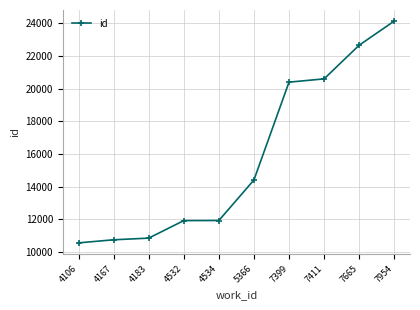

The value at 7665 is 22646. True or false?

True